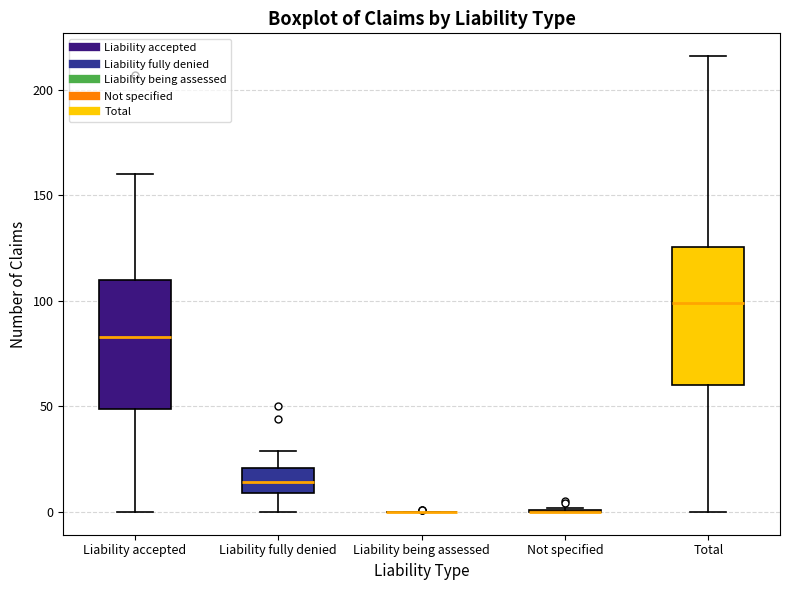

Reading left to right, transcribe this box plot: for each box, give where its median line is, the range the box spans, and where its two whiskers end, as read against the y-axis. The values are not printed on the chart, so give them approximately, as read against the axis.

Liability accepted: median 85, box 50 to 110, whiskers 0 to 160
Liability fully denied: median 15, box 10 to 20, whiskers 0 to 30
Liability being assessed: box collapsed to a line at 0, whiskers 0 to 0
Not specified: box collapsed to a line at 0, whiskers 0 to 0
Total: median 100, box 60 to 125, whiskers 0 to 215